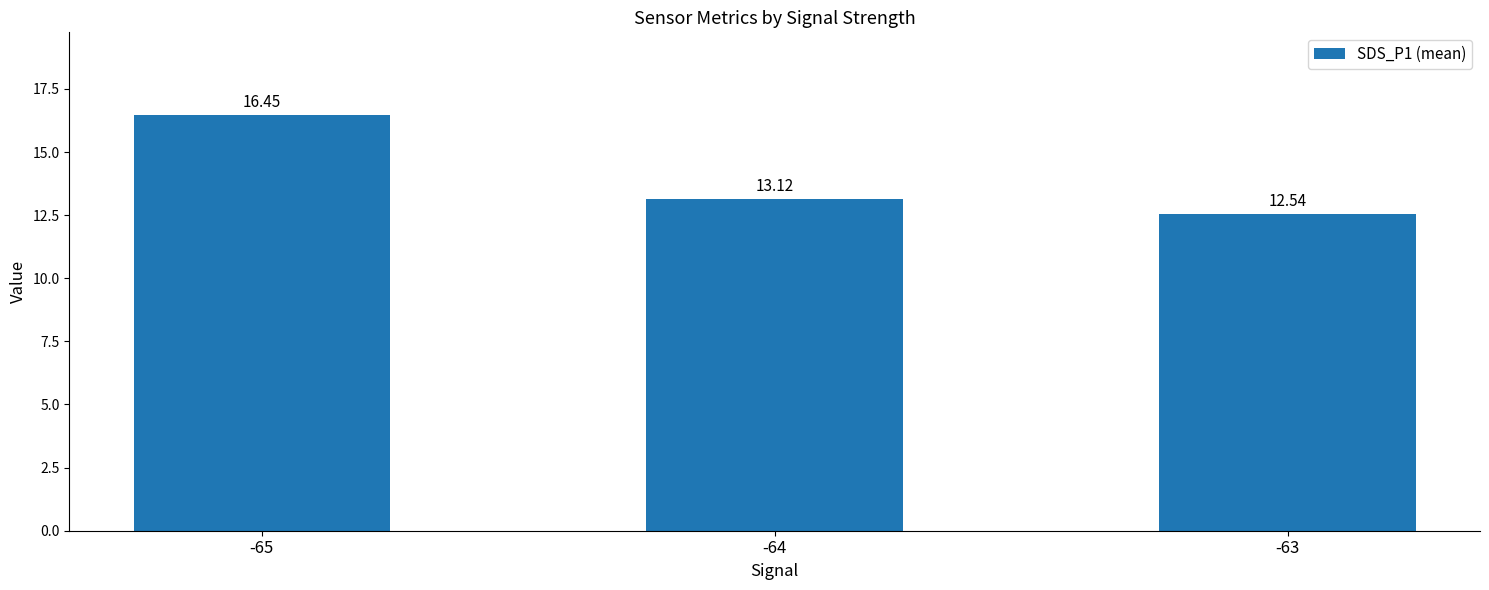

List the labels in order of value, smallest first.

-63, -64, -65